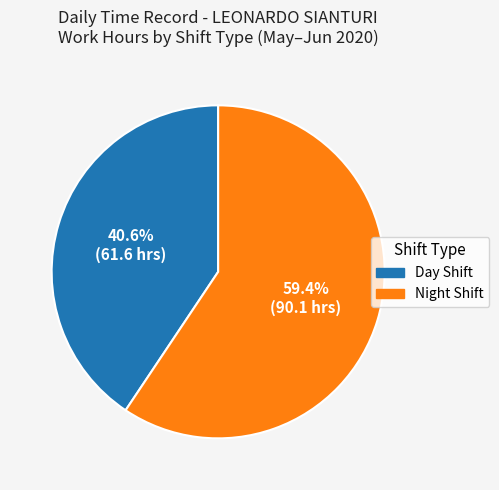

Does any single category account for the majority?

Yes